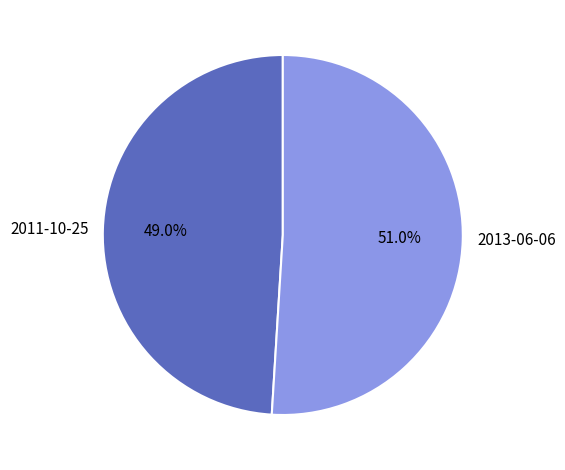

Does 2013-06-06 represent more than half of the total?

Yes